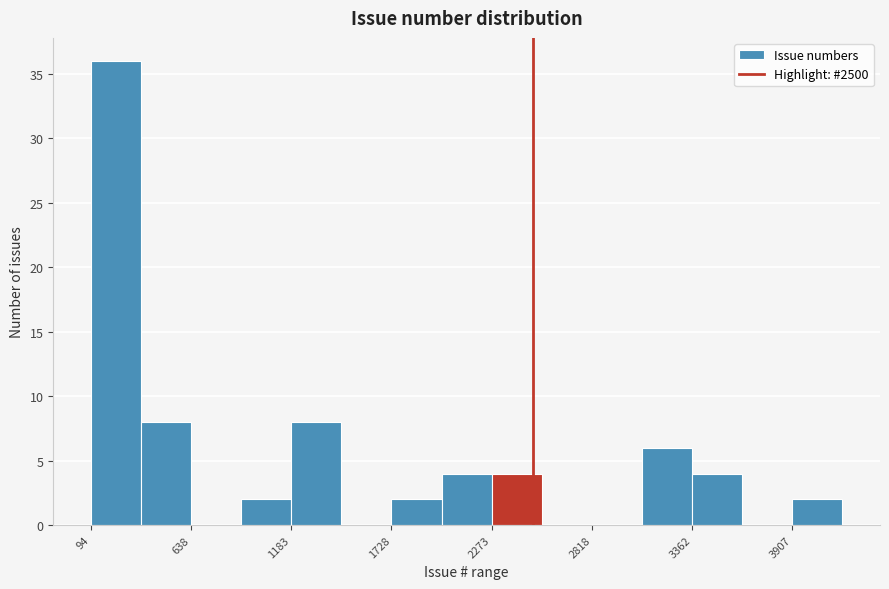

Around what value on the x-axis is the tallest bar? Give the approximate position of its centre, as read against the axis.

200